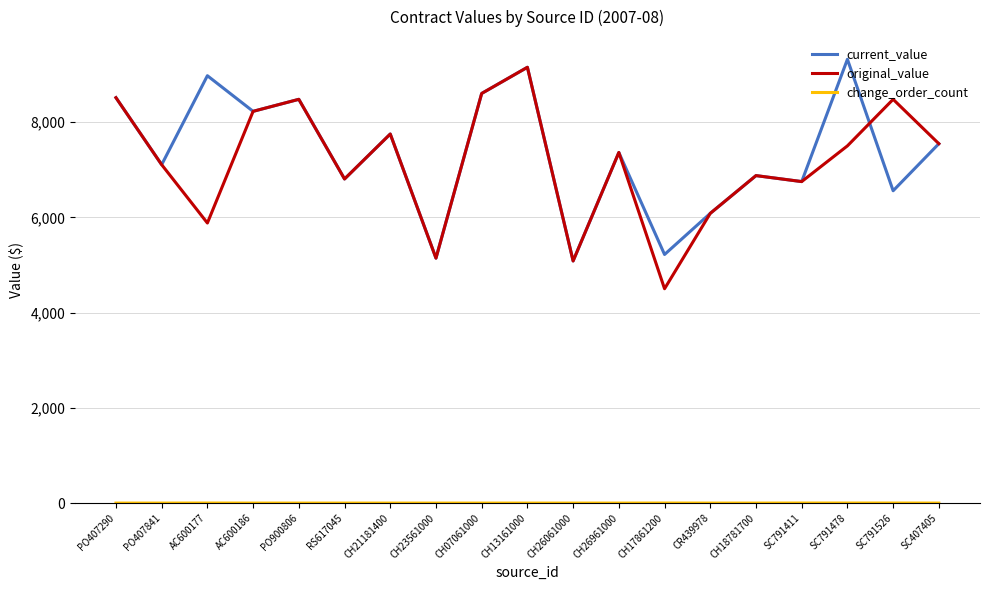

What is the difference between the second highest and second lowest values in the current_value series?

4007.3